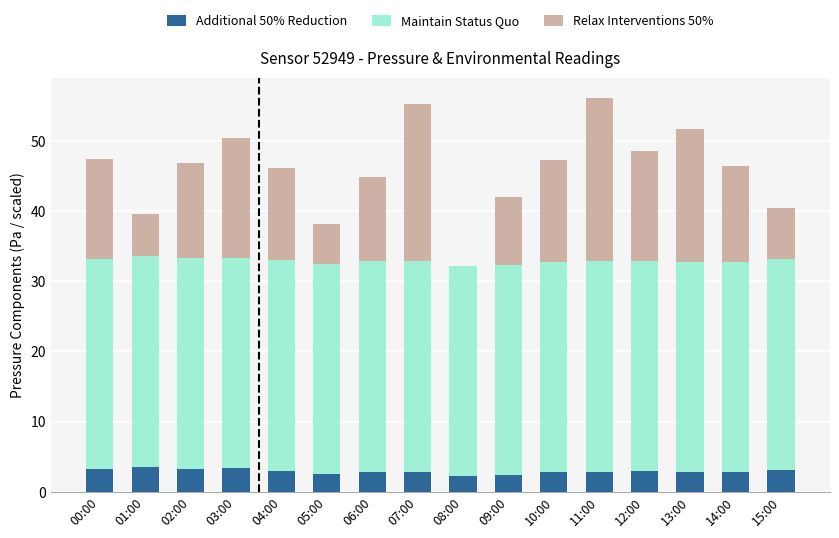

What is the total value across all series at 09:00?

42.0